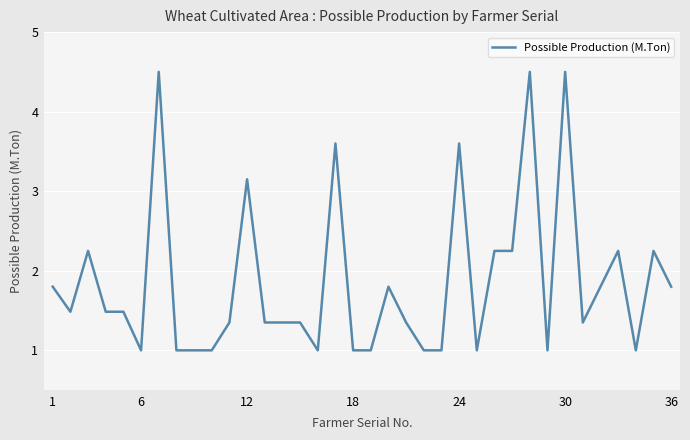

What is the smallest value displayed?

1.0